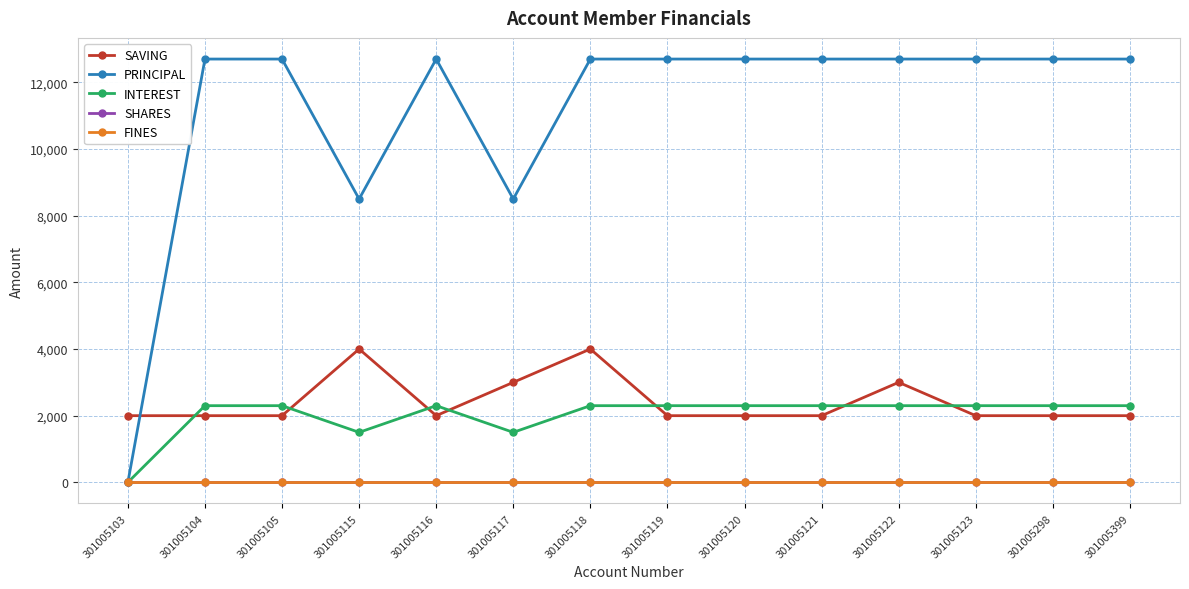

What is the total value across all series at 301005399?

17000